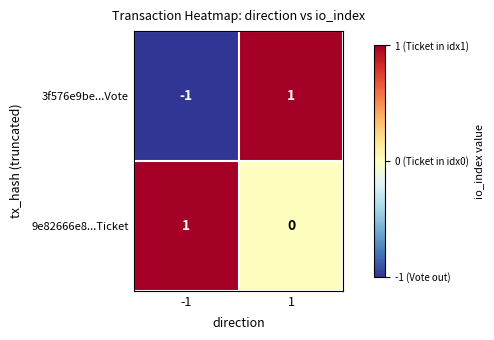

At which category is the sum across all series the highest?

1